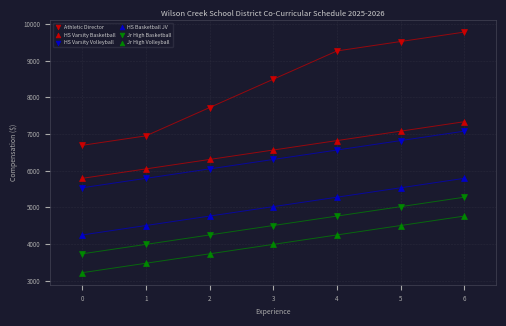

How many points are shown in the scatter plot?

42